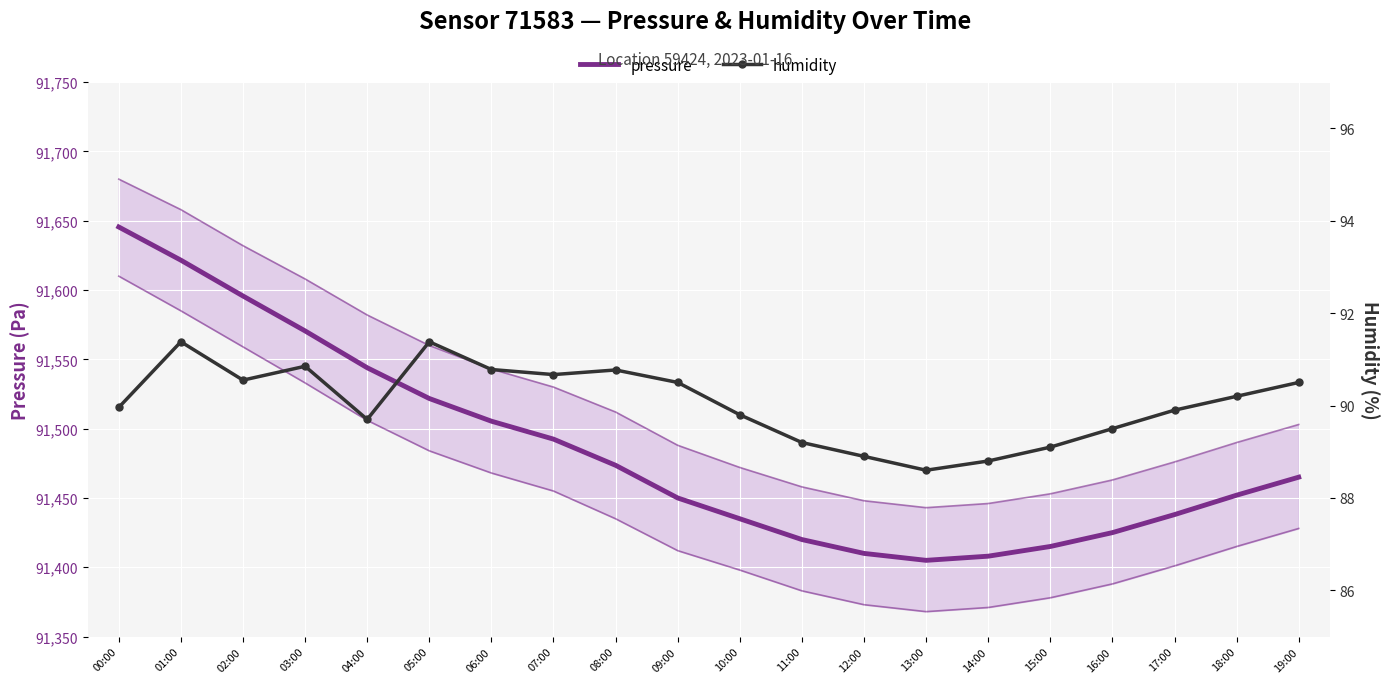

What are all the series names shown in the legend?

pressure, humidity